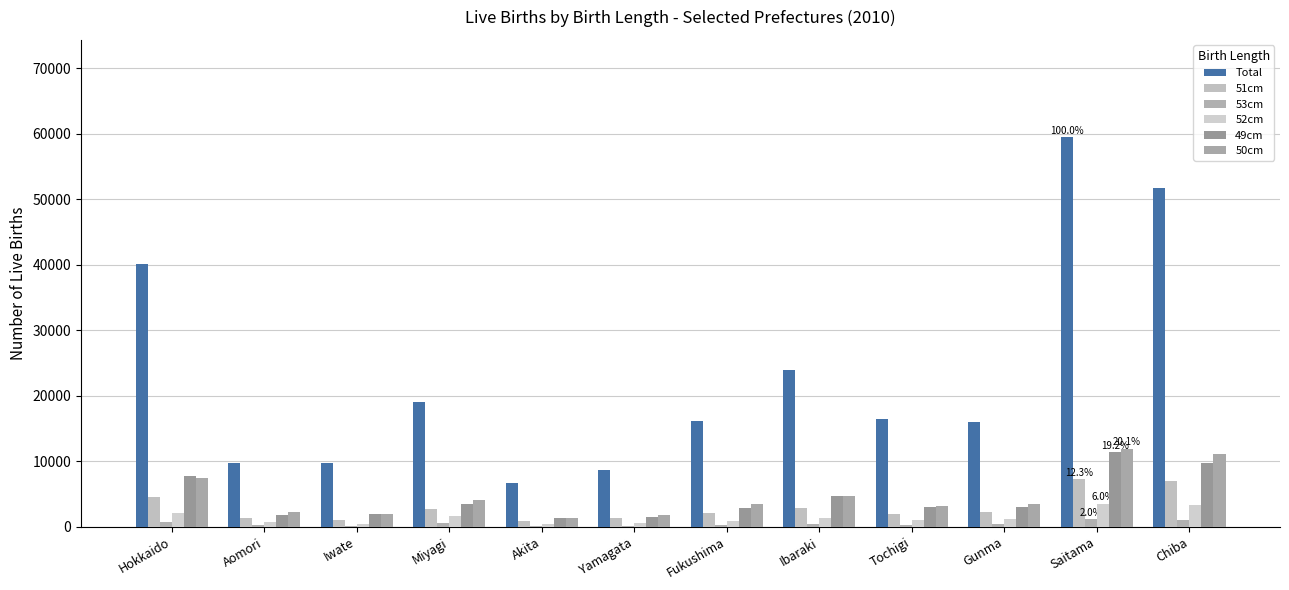

How many groups of bars are there?

12